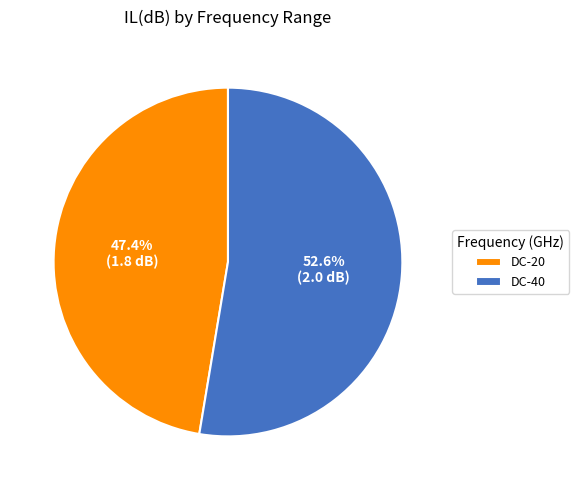

How many slices are in this pie chart?

2